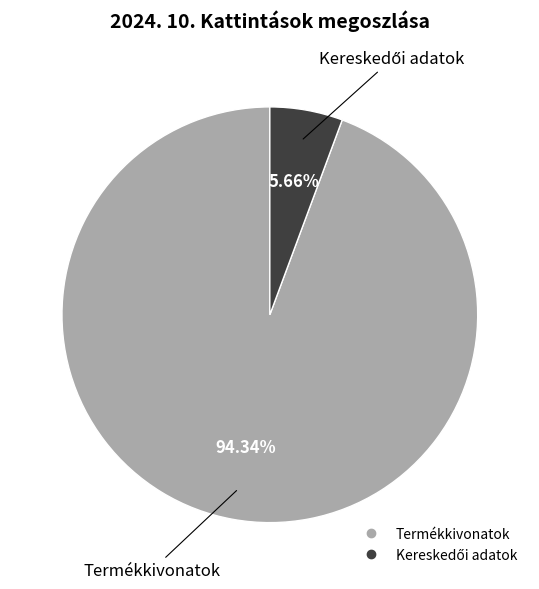

Which slice is the largest?

Termékkivonatok